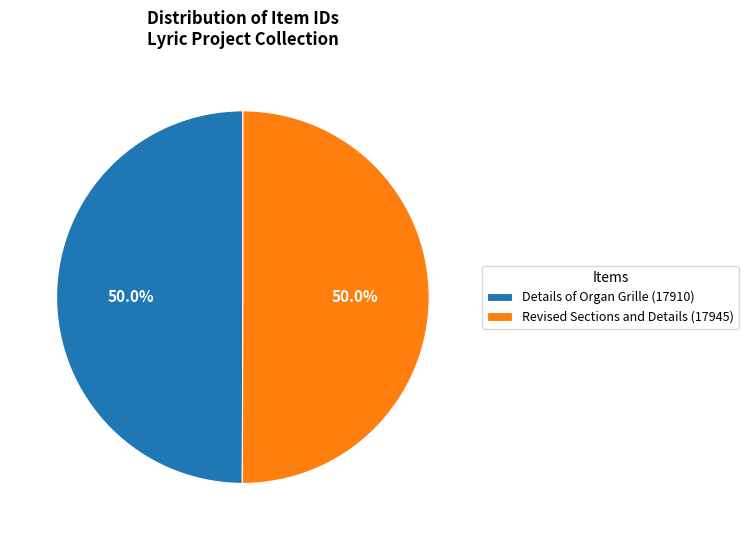

Is the sum of Details of Organ Grille (17910) and Revised Sections and Details (17945) greater than half?

Yes